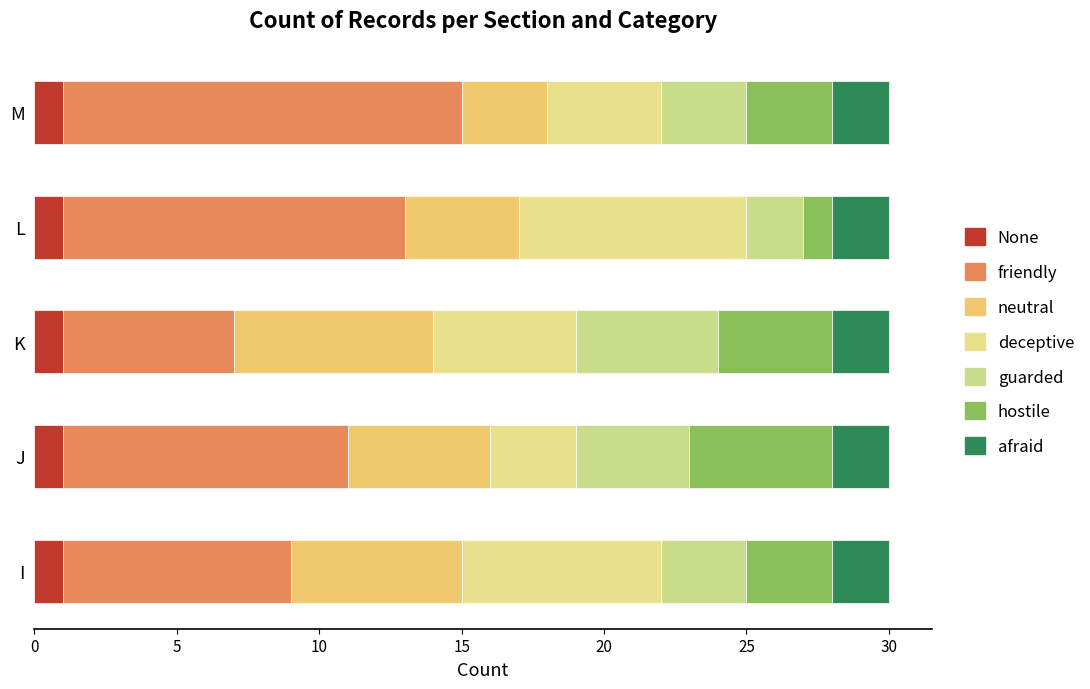

How many deceptive values are between 4 and 7?

3